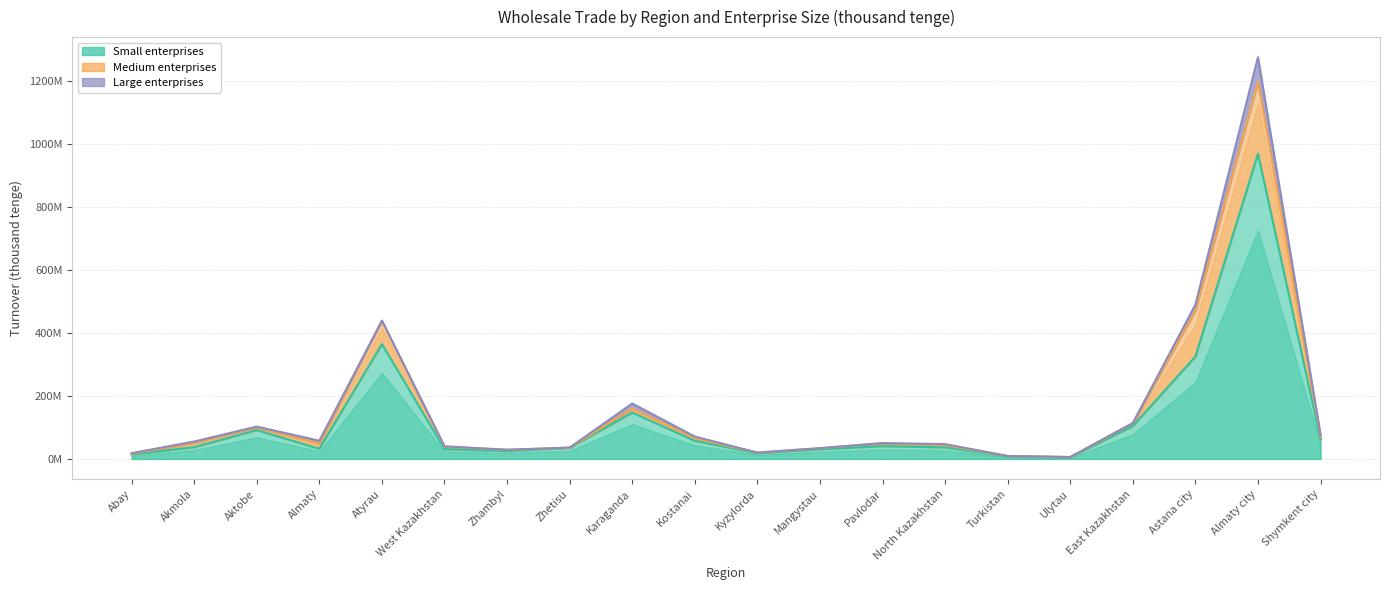

Reading left to right, extract all data points from this chart.

small: Abay=14115755	Akmola=37279362	Aktobe=91632892	Almaty=32090243	Atyrau=364971268	West Kazakhstan=31213815	Zhambyl=24674235	Zhetisu=35006698	Karaganda=147239289	Kostanai=57487793	Kyzylorda=17901562	Mangystau=30390575	Pavlodar=40480617	North Kazakhstan=36642761	Turkistan=8779861	Ulytau=4722086	East Kazakhstan=104485026	Astana city=325231180	Almaty city=969857358	Shymkent city=61303997
medium: Abay=2117792	Akmola=14175804	Aktobe=8956084	Almaty=17398792	Atyrau=74223629	West Kazakhstan=7447949	Zhambyl=3989925	Zhetisu=686010	Karaganda=13007946	Kostanai=8160011	Kyzylorda=1854971	Mangystau=3579283	Pavlodar=9231462	North Kazakhstan=6971981	Turkistan=236766	Ulytau=1105671	East Kazakhstan=8693407	Astana city=145750651	Almaty city=228996957	Shymkent city=8628494
large: Abay=2073024	Akmola=3691988	Aktobe=1999366	Almaty=8262798	Atyrau=0	West Kazakhstan=1370775	Zhambyl=492227	Zhetisu=159828	Karaganda=15869150	Kostanai=5314442	Kyzylorda=408502	Mangystau=148708	Pavlodar=559809	North Kazakhstan=3408431	Turkistan=259668	Ulytau=282927	East Kazakhstan=835131	Astana city=19273384	Almaty city=77720755	Shymkent city=5991025